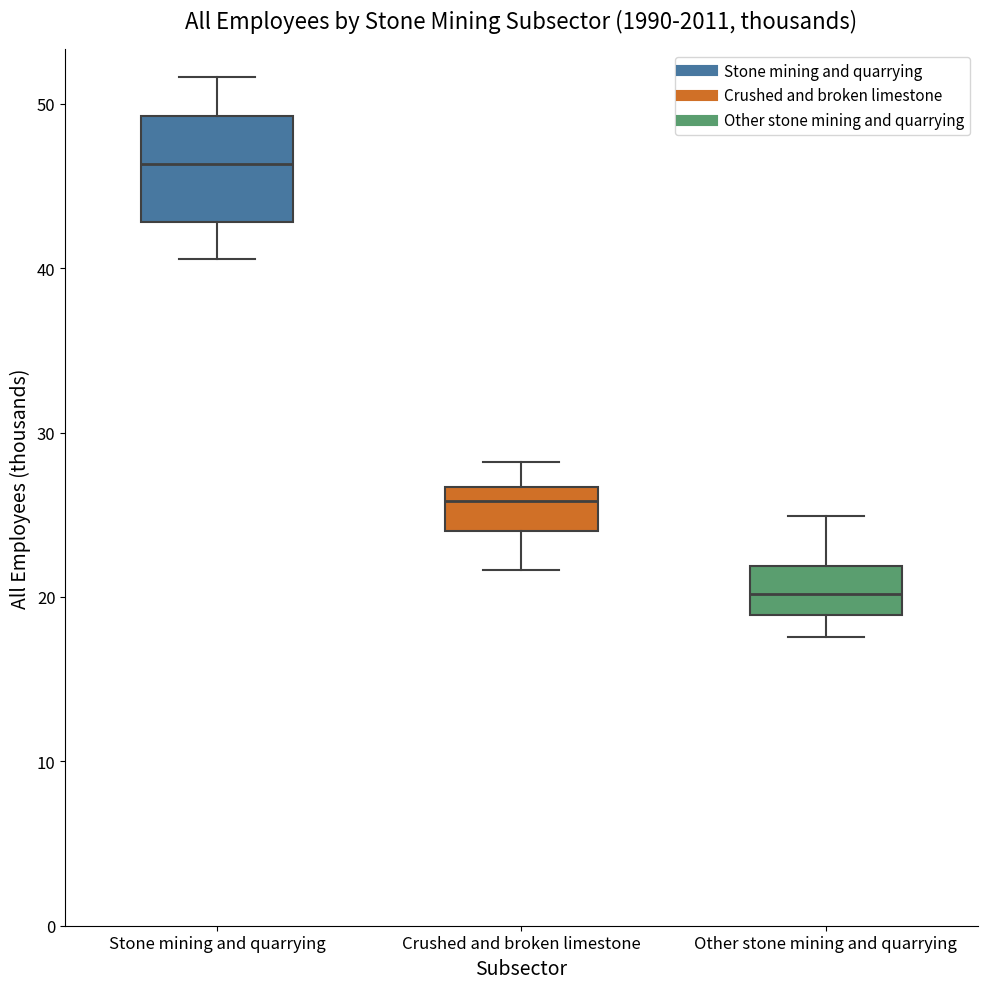

Reading left to right, transcribe this box plot: for each box, give where its median line is, the range the box spans, and where its two whiskers end, as read against the y-axis. The values are not printed on the chart, so give them approximately, as read against the axis.

Stone mining and quarrying: median 46, box 43 to 49, whiskers 41 to 52
Crushed and broken limestone: median 26, box 24 to 27, whiskers 22 to 28
Other stone mining and quarrying: median 20, box 19 to 22, whiskers 18 to 25